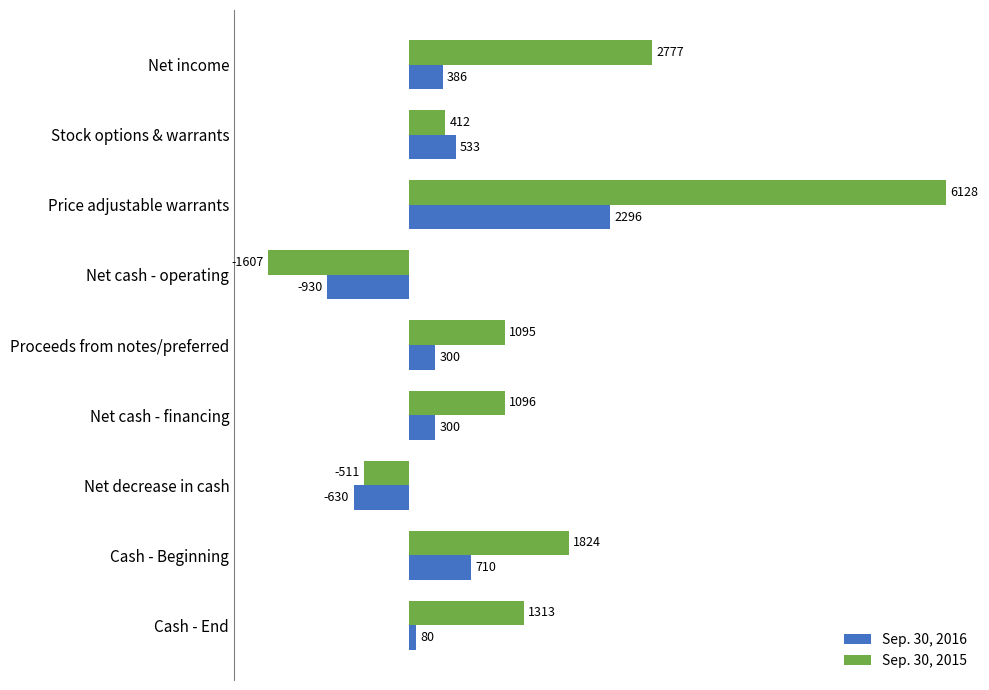

Is it true that Sep. 30, 2015 equals 2257 at Cash - End?

False